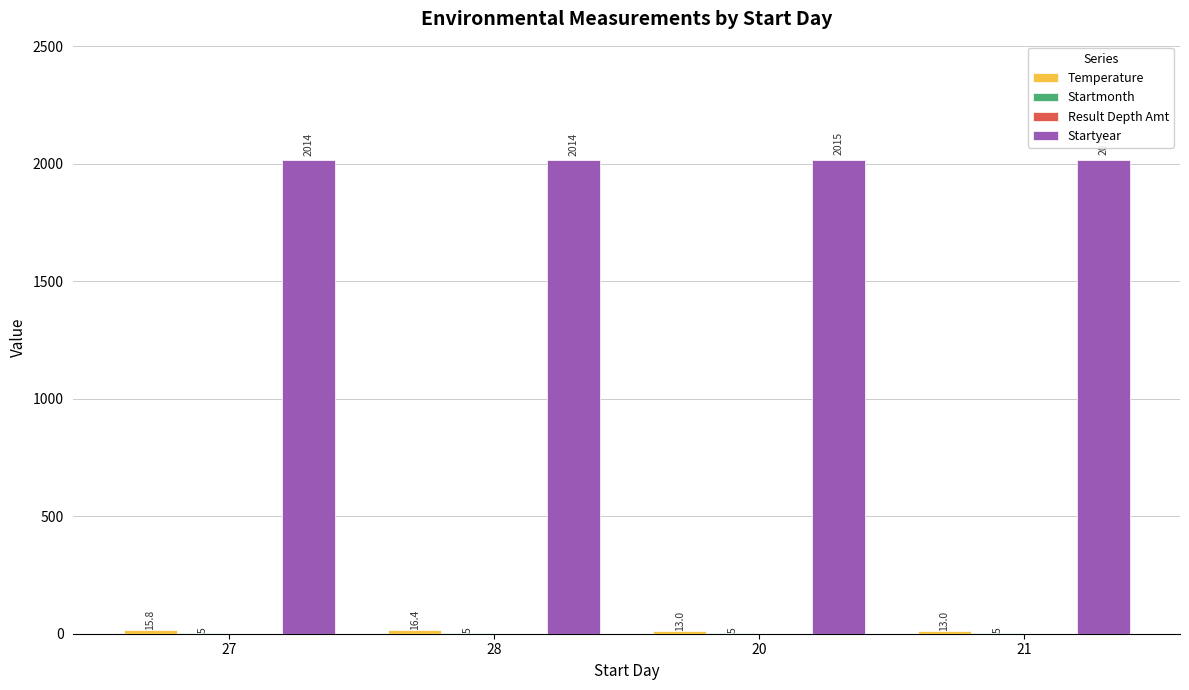

The Startyear series shows 2015.0 at 20. True or false?

True